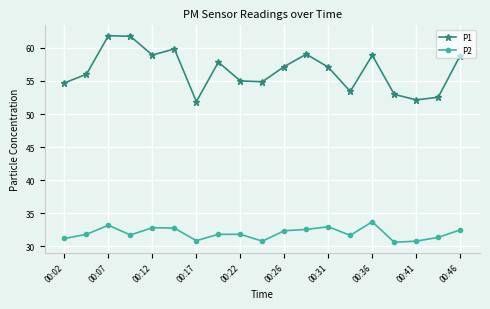

At how many categories does at least one series exceed 39?

19